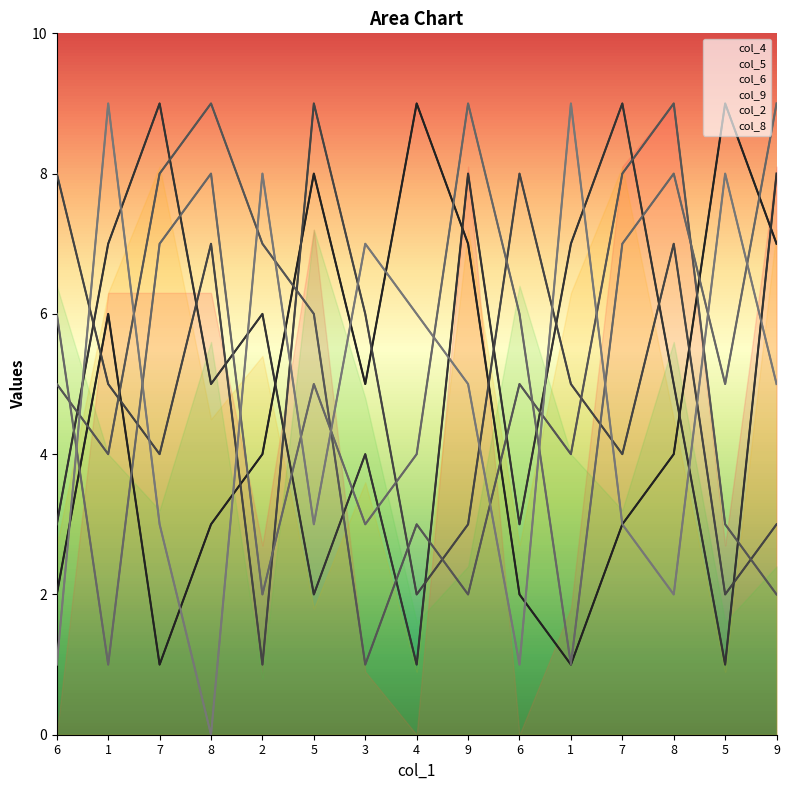

List the labels in order of col_8 value, largest first.

1, 1, 2, 5, 3, 4, 9, 9, 7, 5, 7, 8, 6, 6, 8